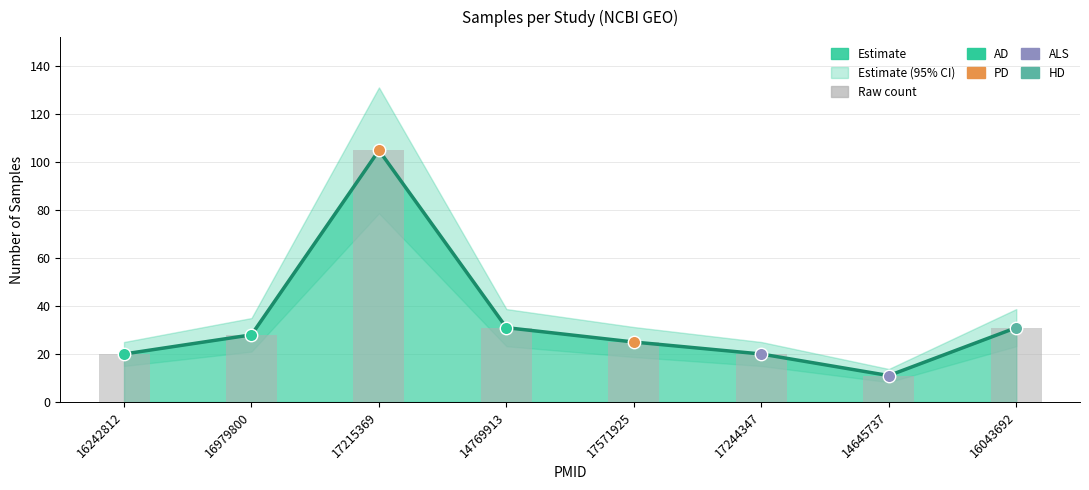

Approximately how many times larger is the value at 16979800 compared to 16242812?

1.4